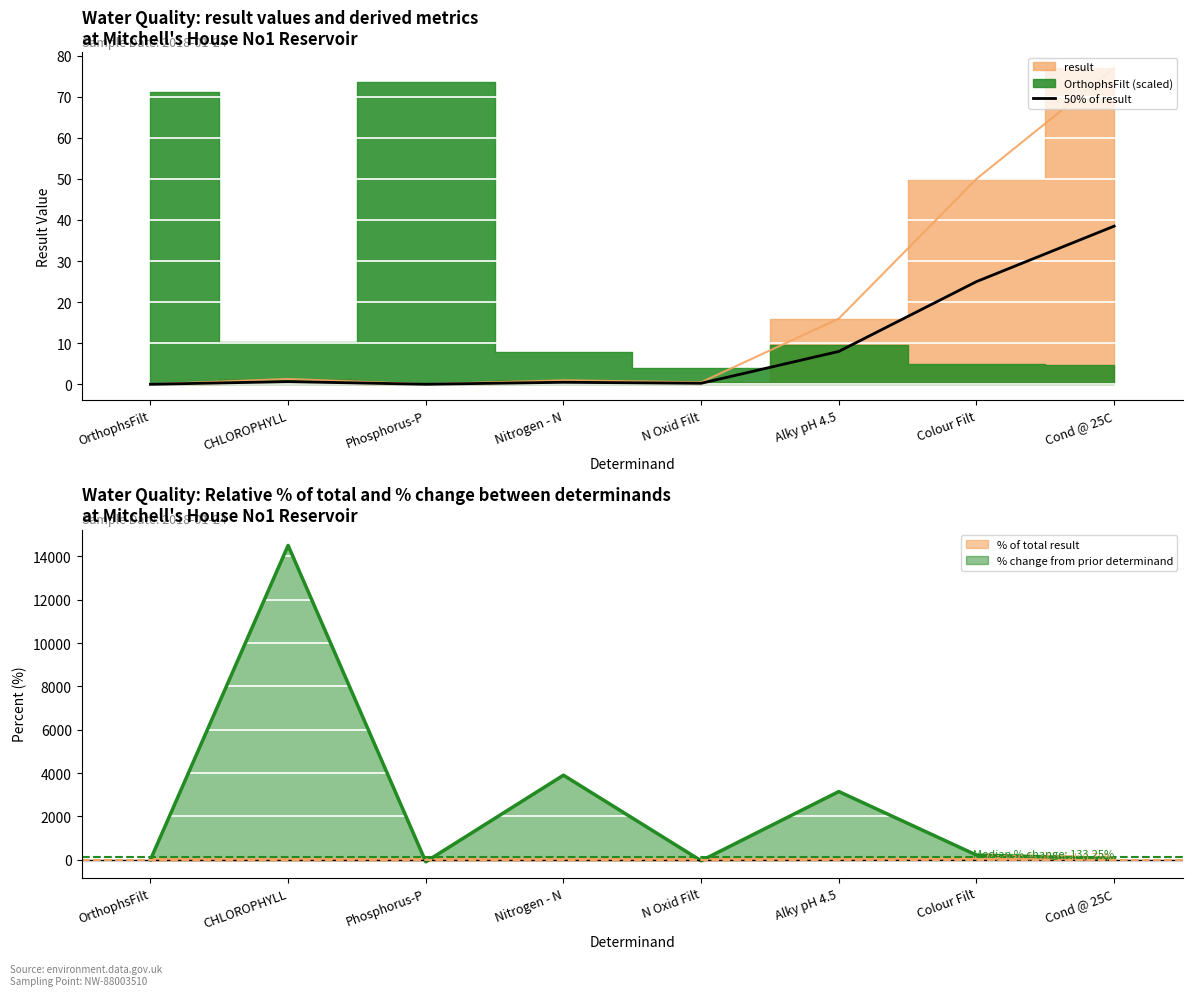

How many interior local peaks (higher than both neighbors) does the data have?

2